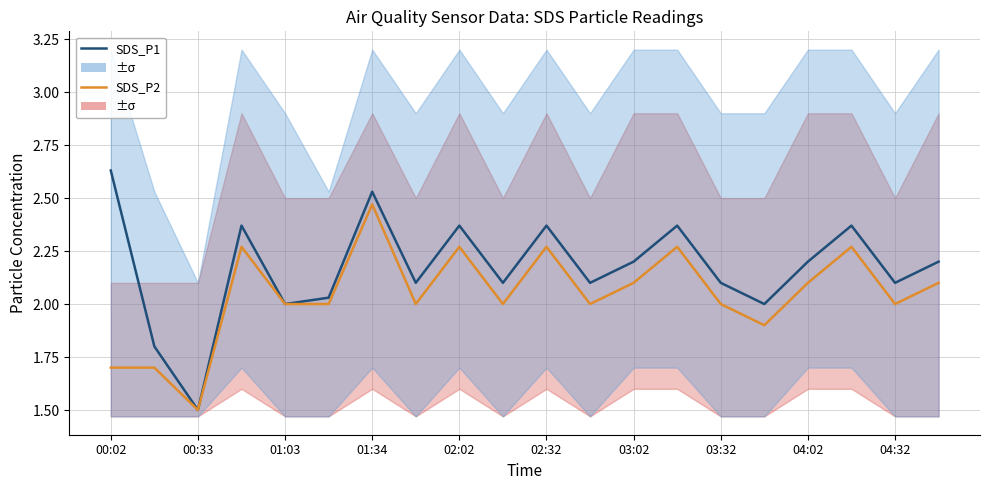

How many lines are shown in the chart?

2